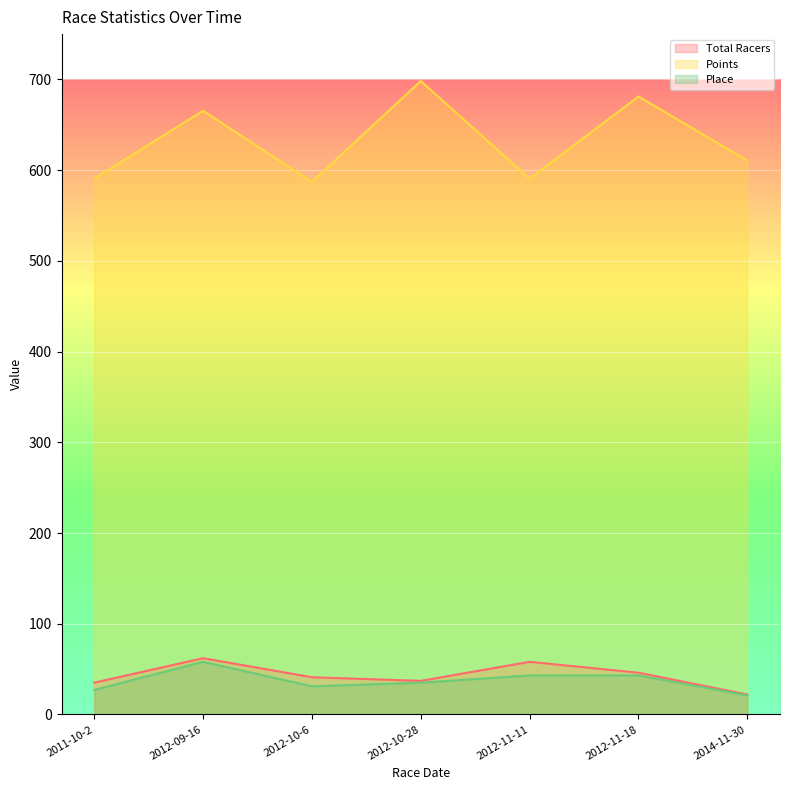

How many interior local peaks does the Points series have?

3